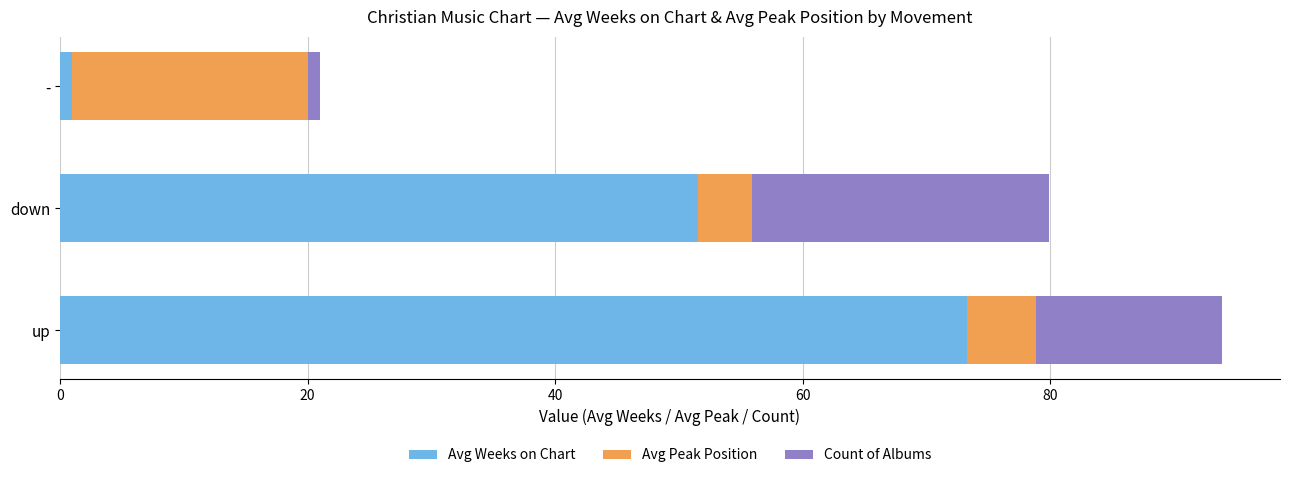

Where is Avg Weeks on Chart nearest to the value 37?

down